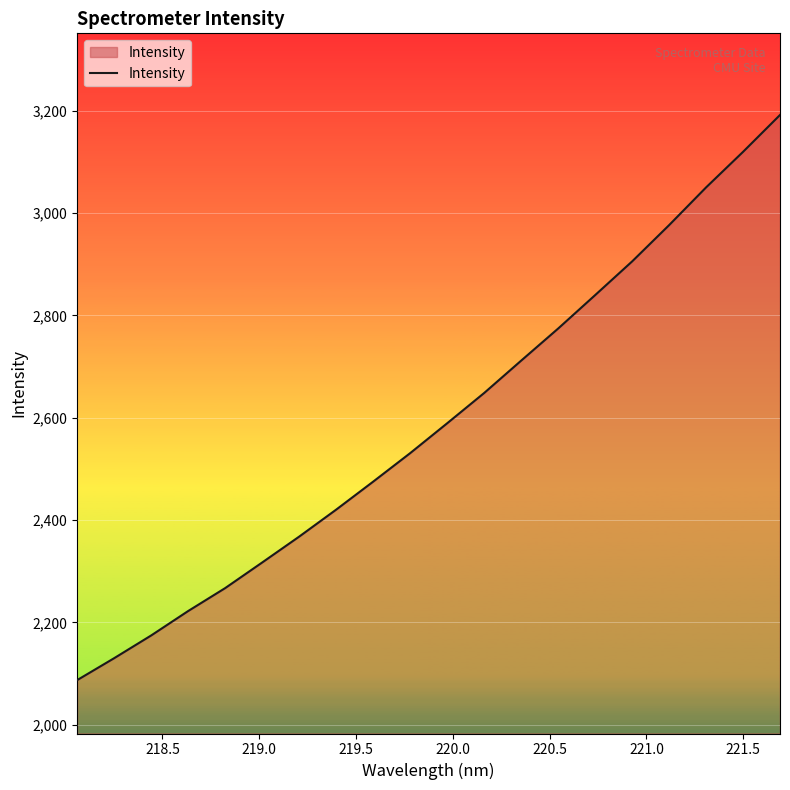

What is the minimum value shown in the chart?

2087.2